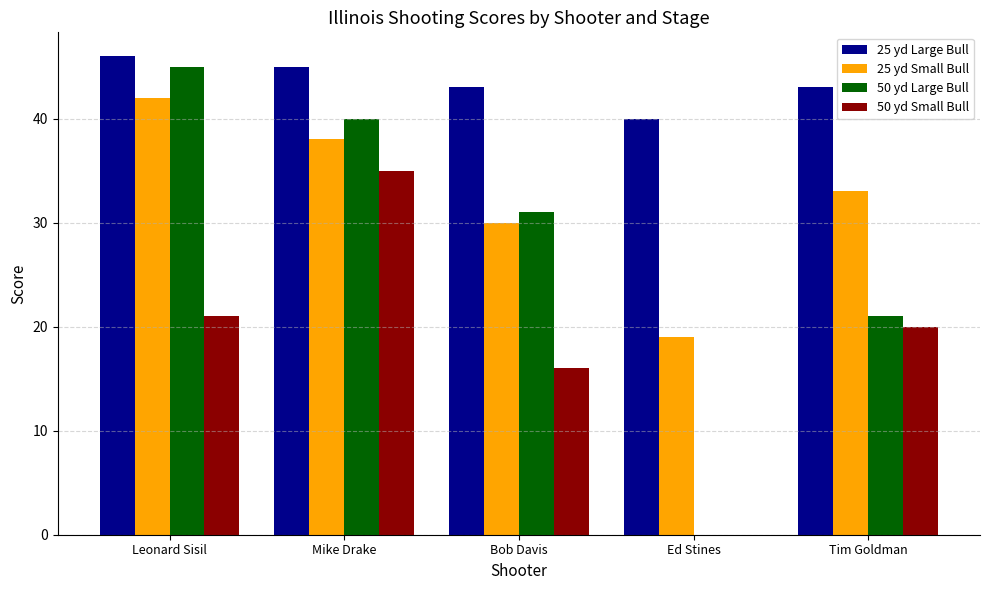

Is it true that 25 yd Small Bull equals 29 at Ed Stines?

False